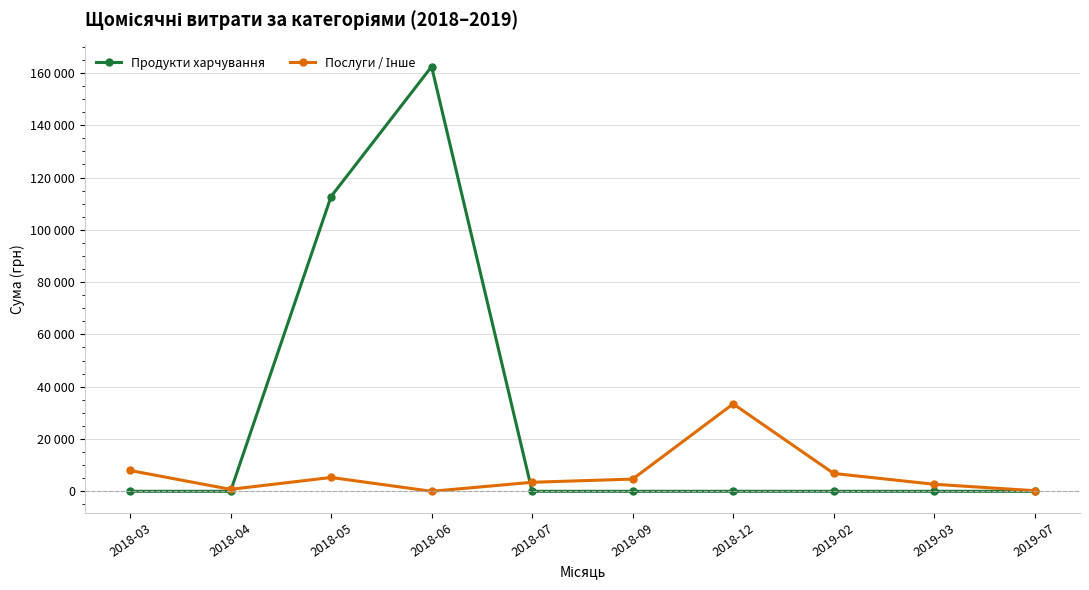

Does the chart have visible grid lines?

Yes